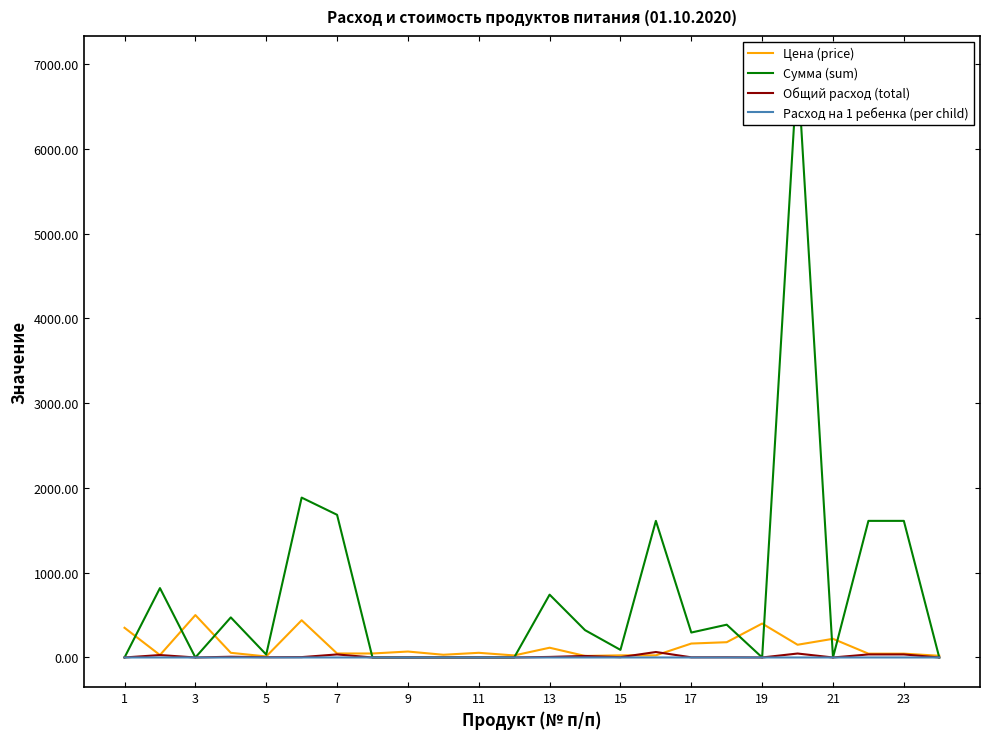

Rank the categories by Расход на 1 ребенка (per child) value from highest to lowest.

15, 19, 13, 21, 22, 3, 13, 7, 12, 11, 14, 9, 17, 16, 1, 5, 15, 17, 19, 21, 23, 18, 20, 23